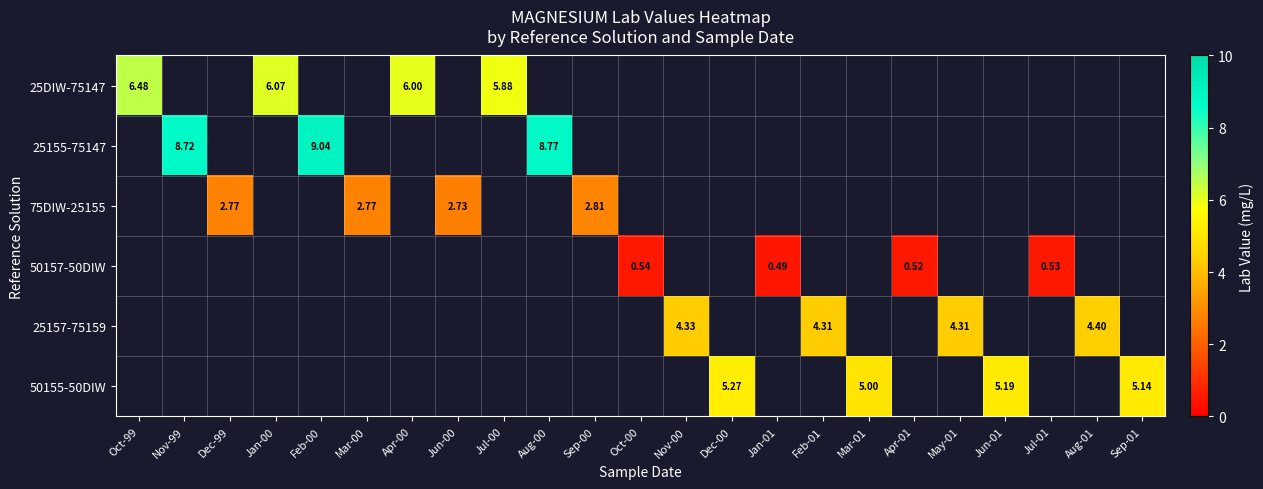

What is the difference between the 25157-75159 values at May-01 and Aug-01?

0.1